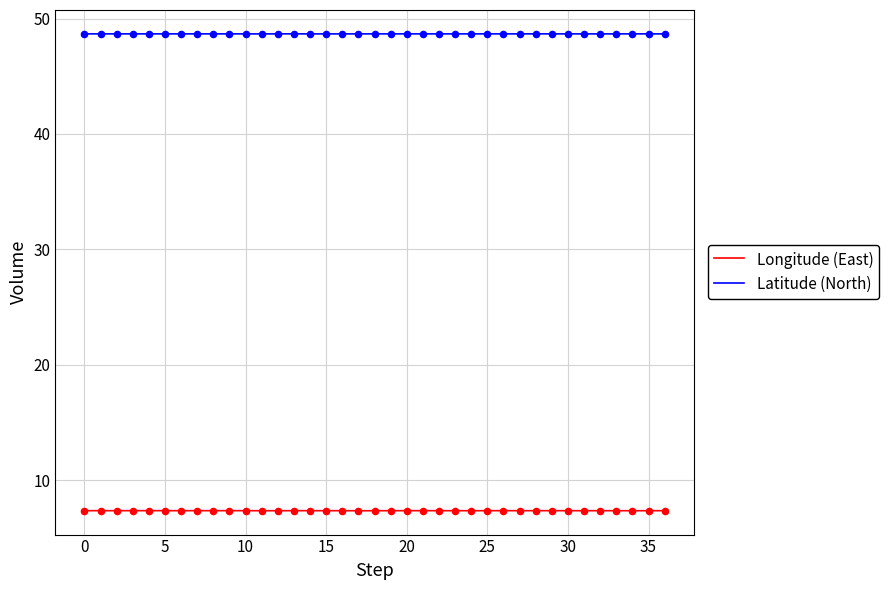

What is the maximum value shown in the chart?

48.7